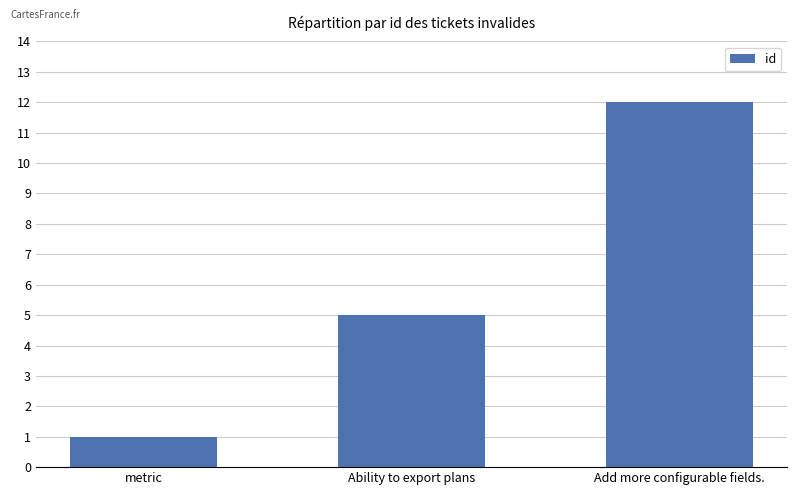

Where is the data nearest to the value 6?

Ability to export plans